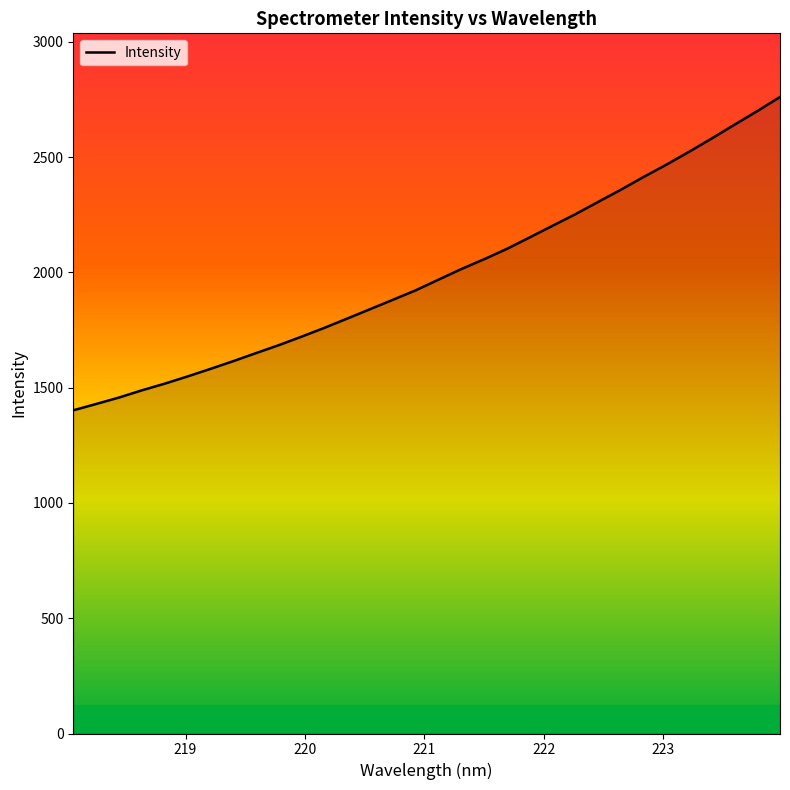

What is the greatest value displayed?

2760.4